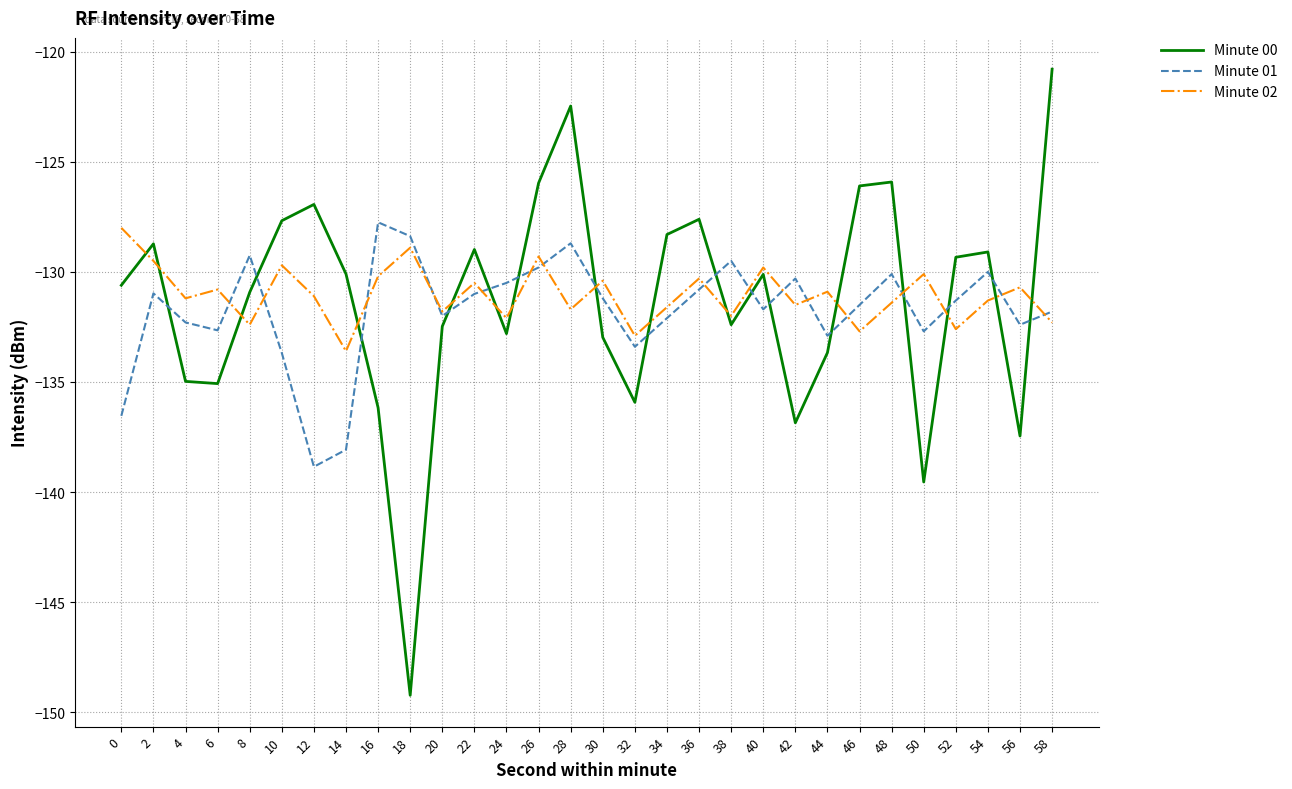

Read the Minute 02 value at 30.

-130.4